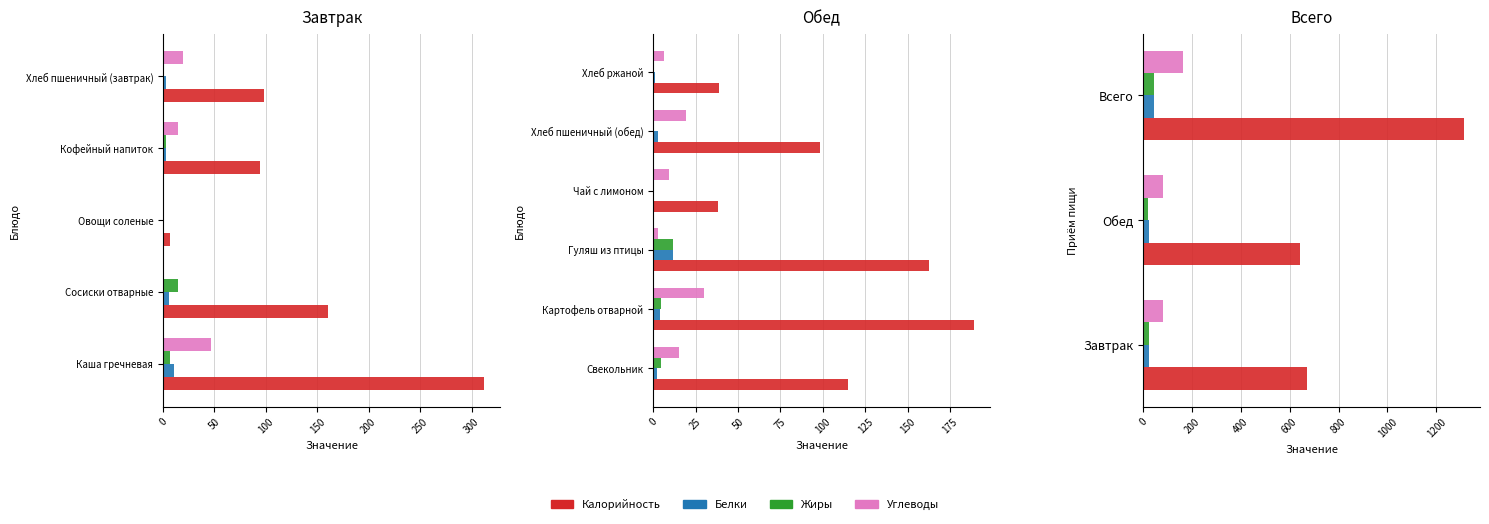

Reading left to right, extract all data points from this chart.

Калорийность: 671.6	641.4	1313.0
Белки: 22.9	23.0	45.9
Жиры: 25.0	21.6	46.7
Углеводы: 81.9	83.5	165.4